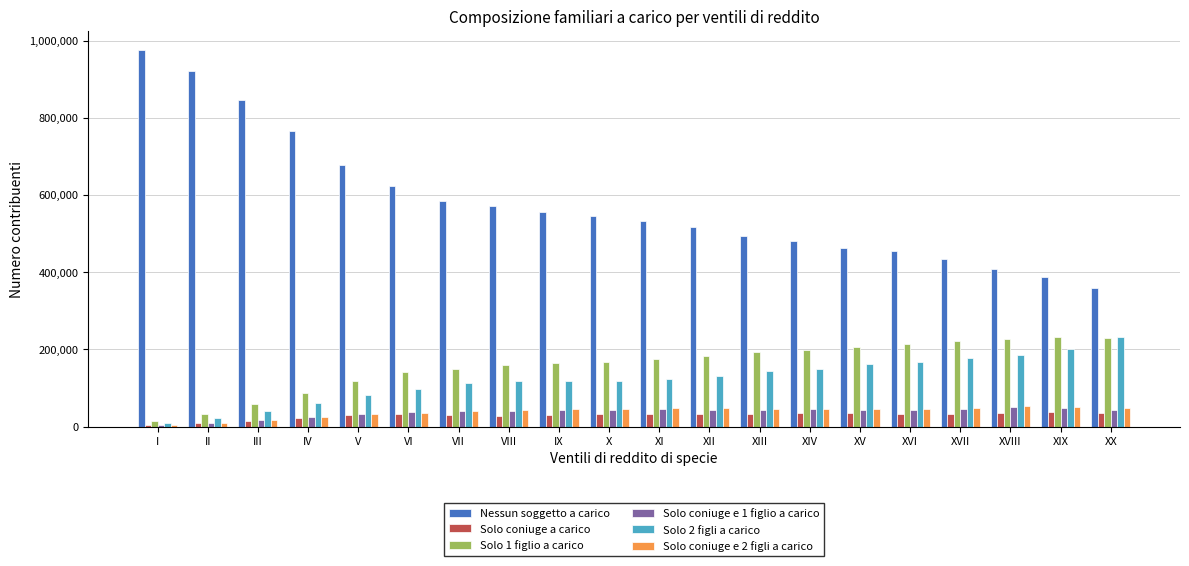

How many data points does each series have?

20